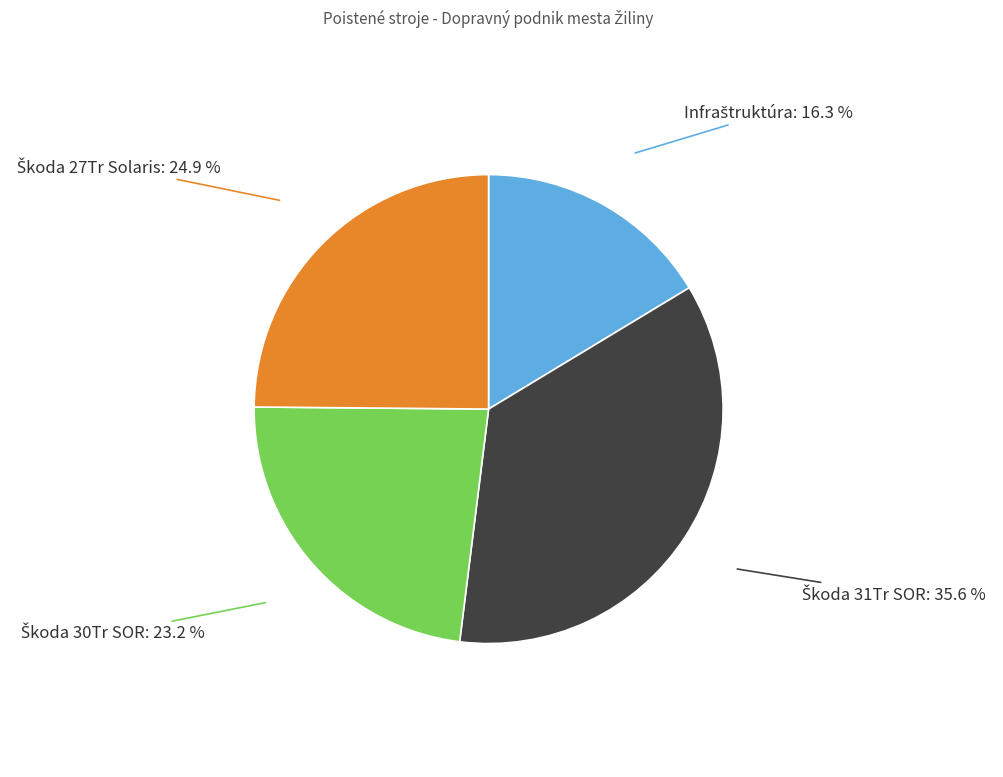

Is there a majority slice in this chart?

No